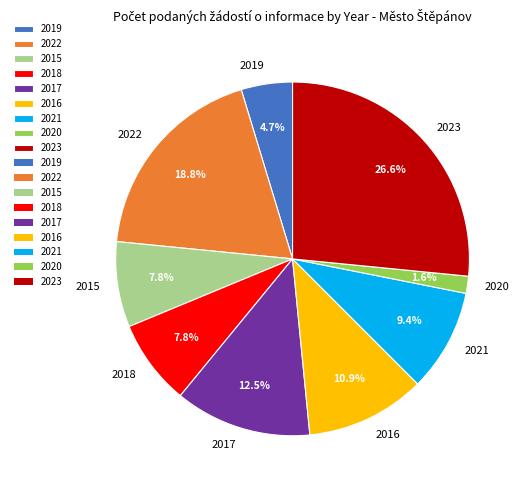

Is it true that 2021 is 23% of the pie?

False